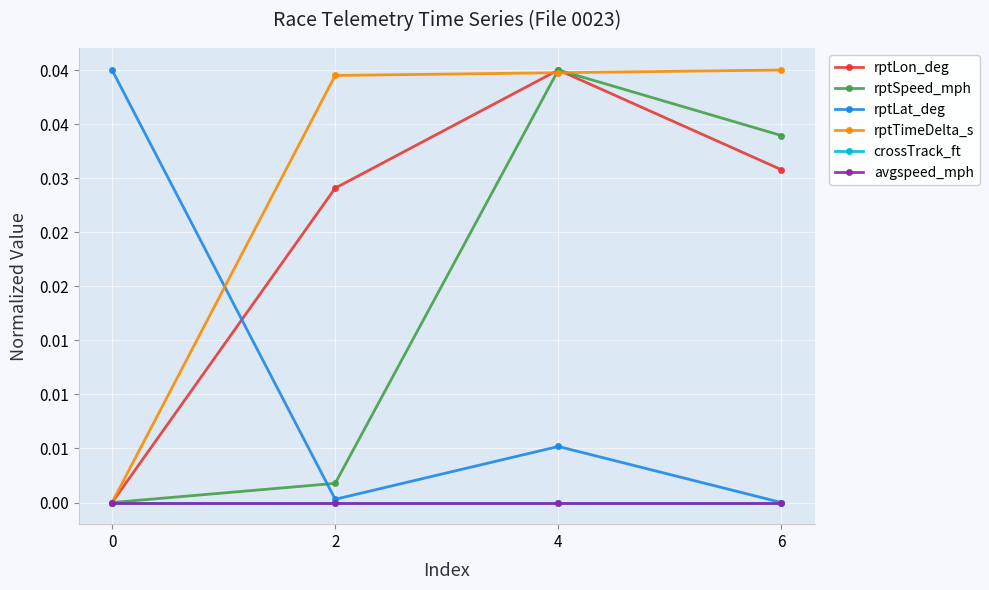

Count the rptTimeDelta_s values in the range 0 to 1.

4